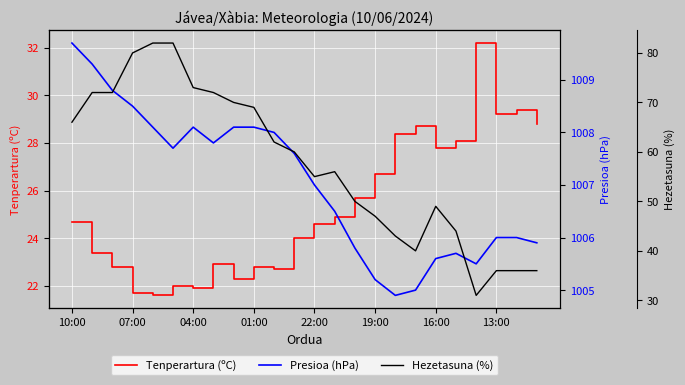

The value of Tenperartura (ºC) at 07:00 is 12.6. True or false?

False